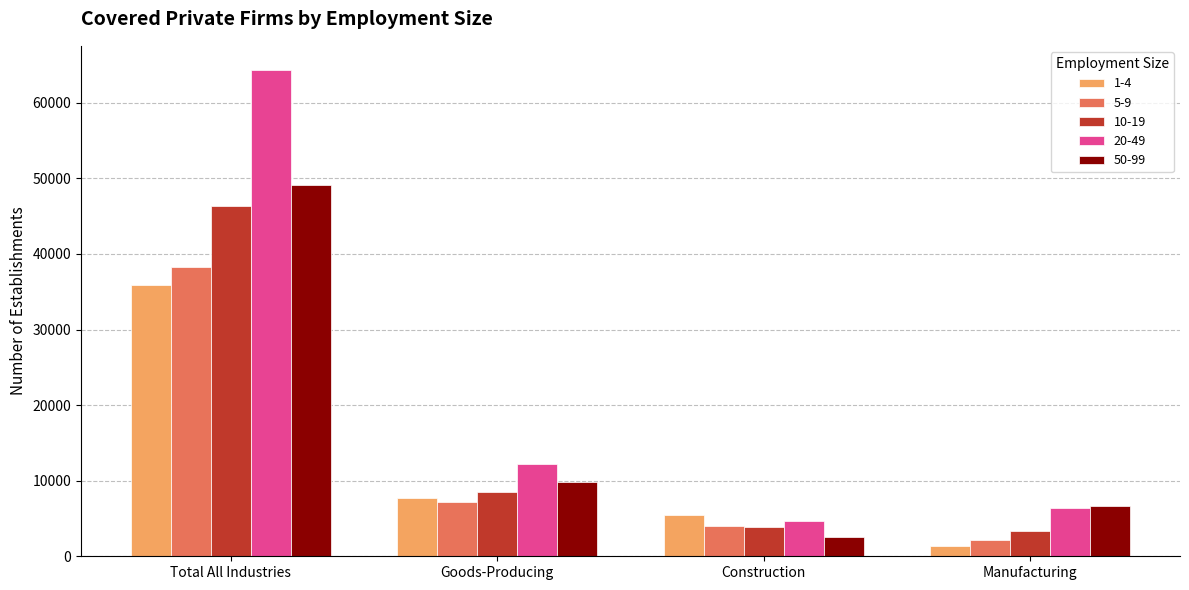

What is the smallest value displayed?

1301